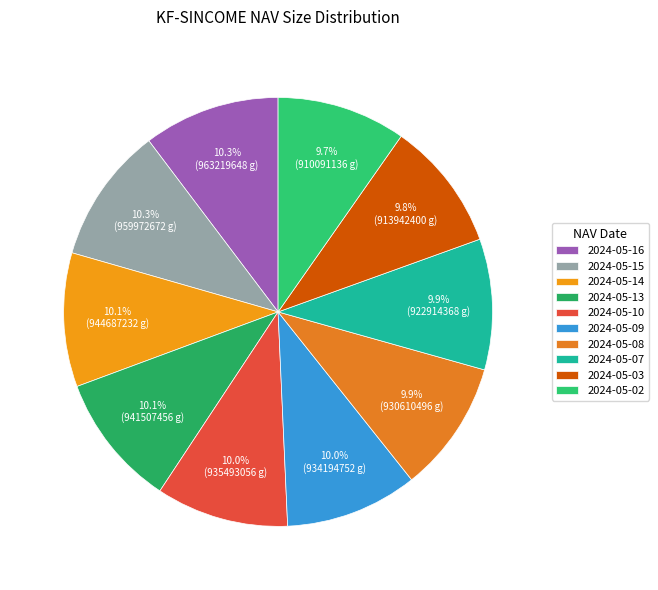

To the nearest percent, what is the average slice percentage?

10%